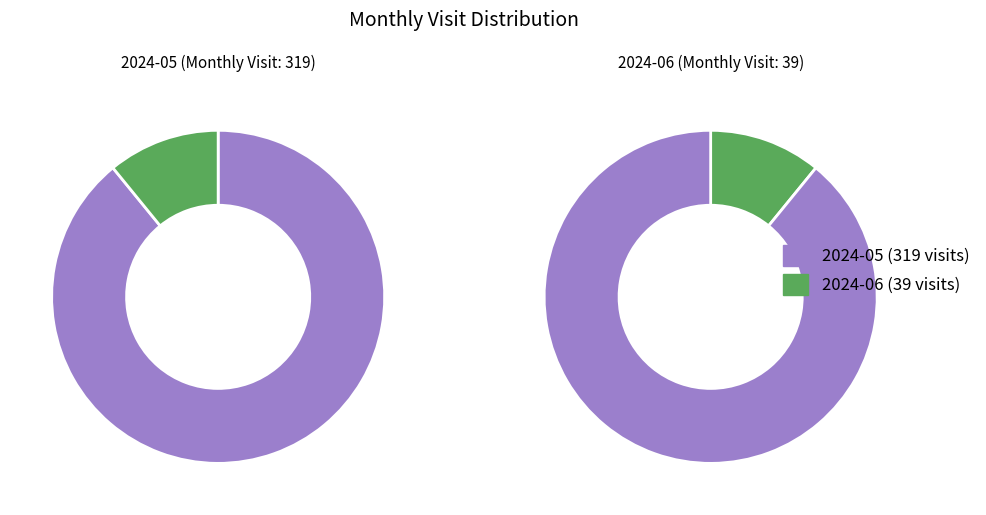

How many segments does this pie chart have?

2